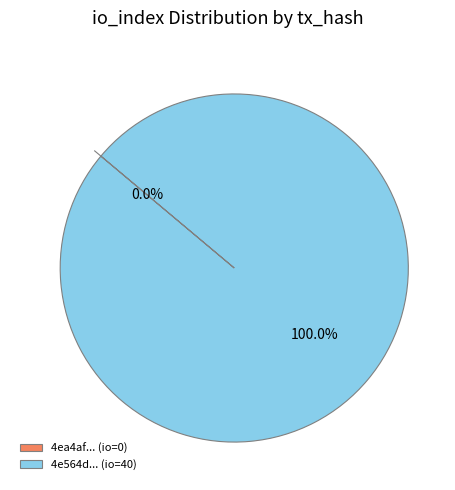

How many segments does this pie chart have?

2